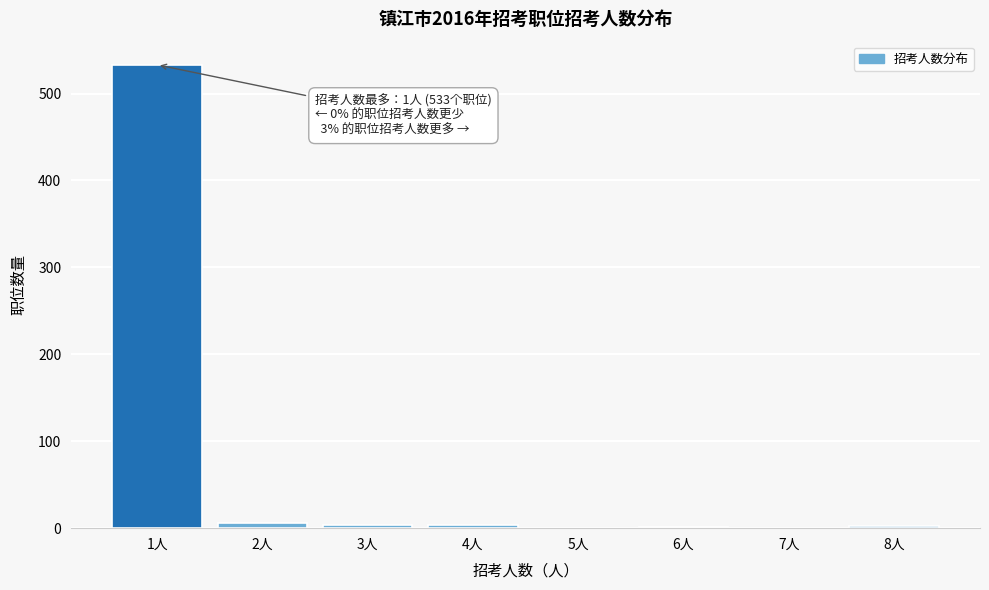

Over which range of the x-axis is the bar tallest?

0.5 to 1.5